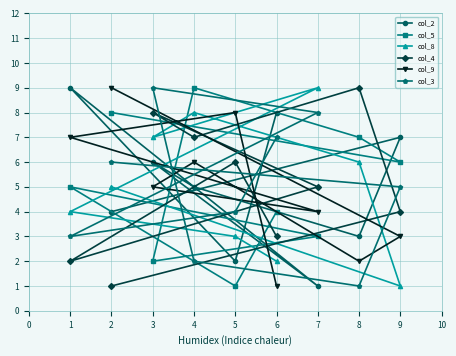

True or false: col_8 has a value of 2 at 8.

False